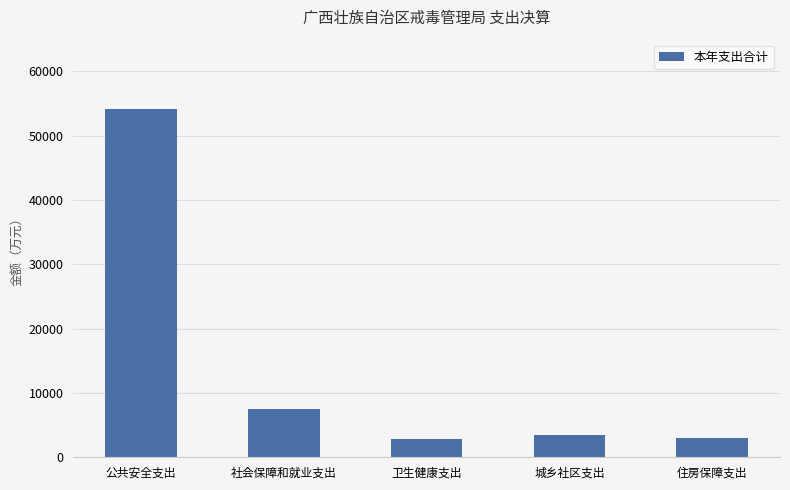

Where is the data nearest to the value 28475?

社会保障和就业支出